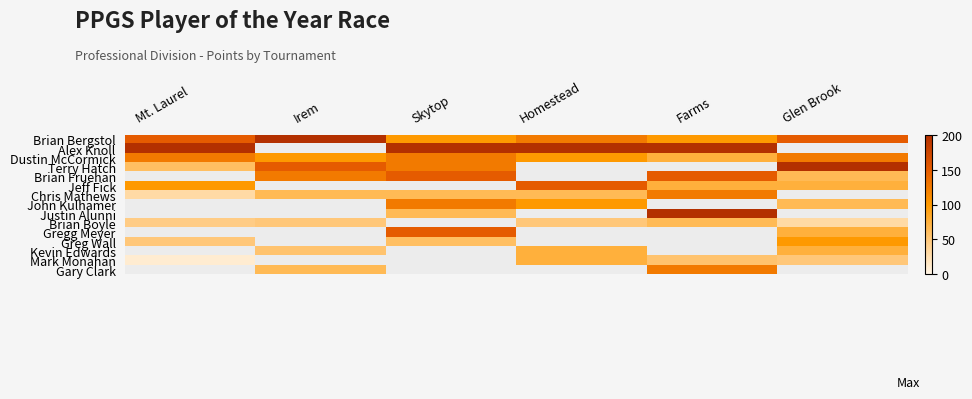

At how many categories does at least one series exceed 44?

6